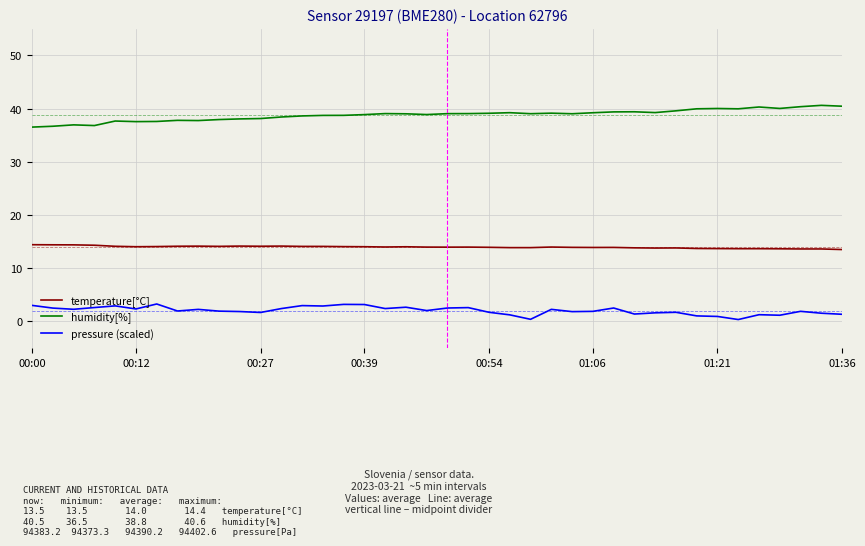

Which series has the largest total across all categories?

humidity[%]